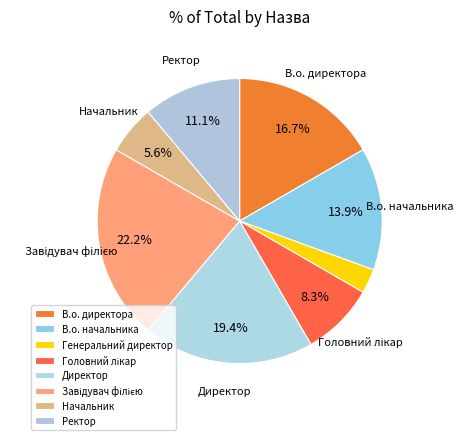

To the nearest percent, what portion does Завідувач філією represent?

22%